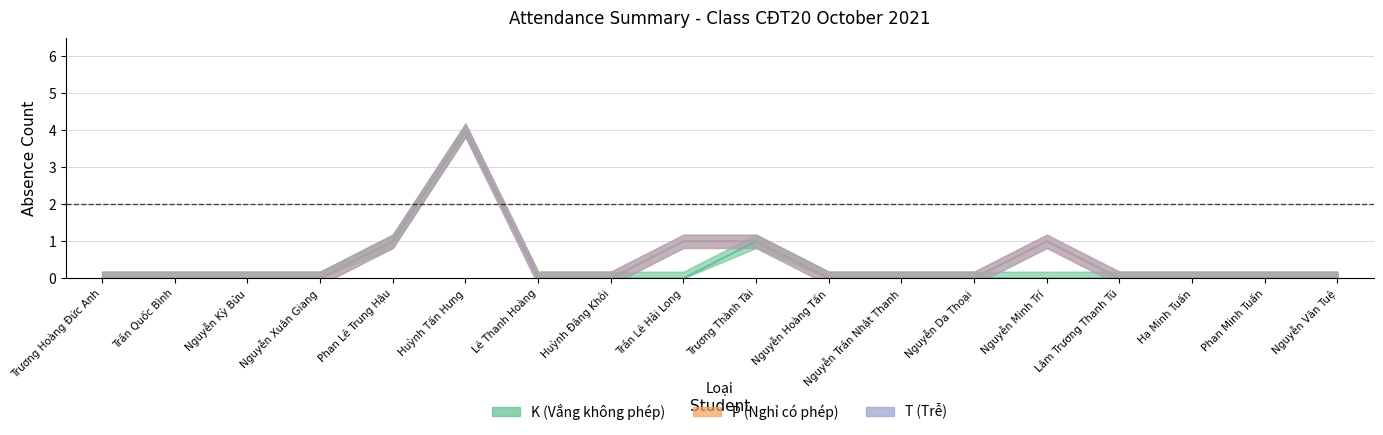

True or false: T and P intersect in this chart.

False